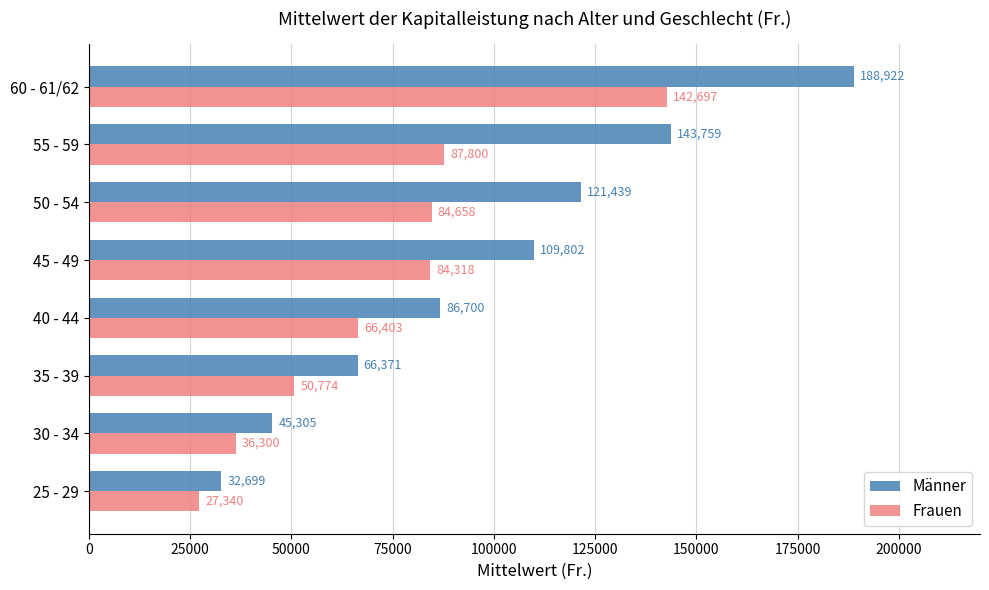

What are all the series names shown in the legend?

Männer, Frauen